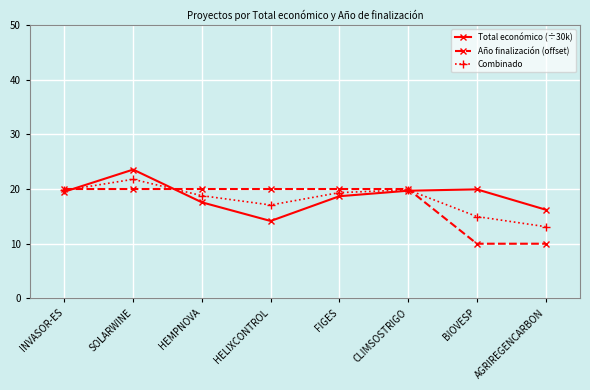

What is the minimum value shown in the chart?

10.0